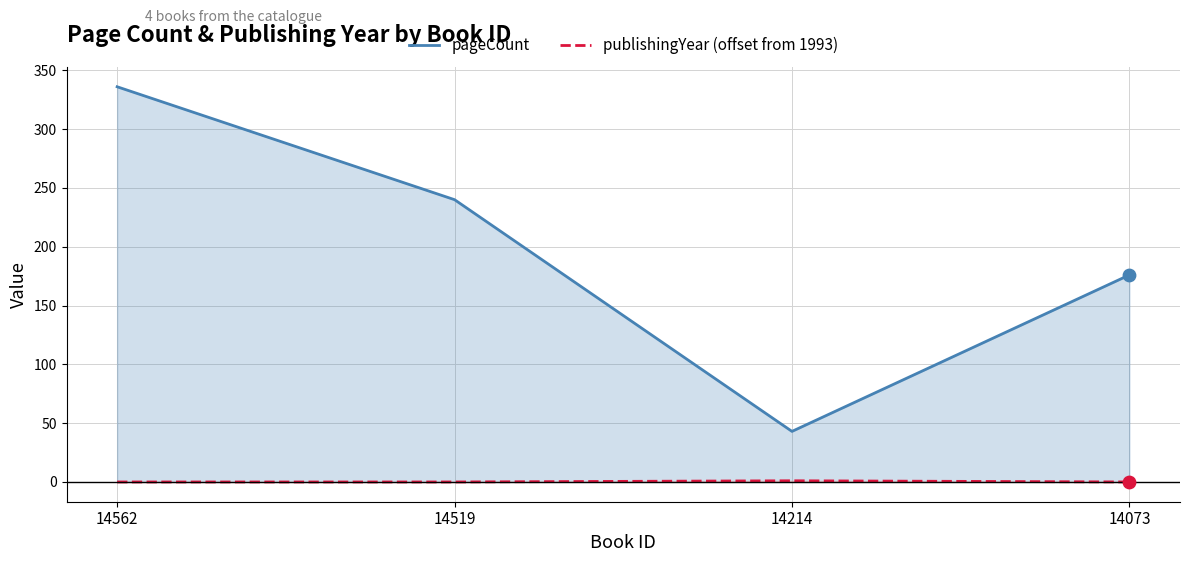

What are all the series names shown in the legend?

pageCount, publishingYear (offset from 1993)